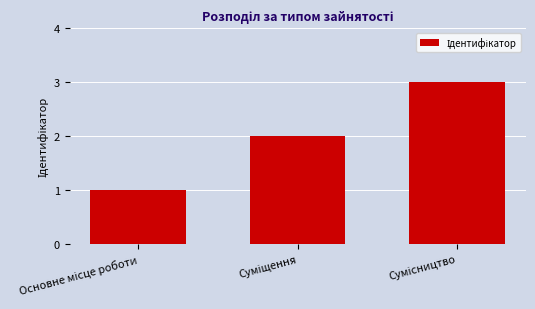

What is the greatest value displayed?

3